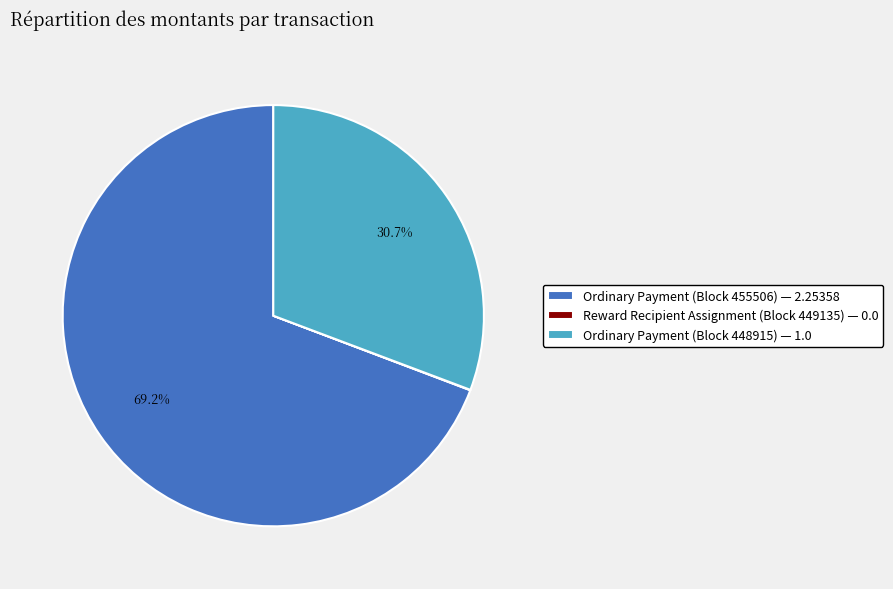

What percentage is NOT represented by Ordinary Payment (Block 455506) — 2.25358?

30.7%